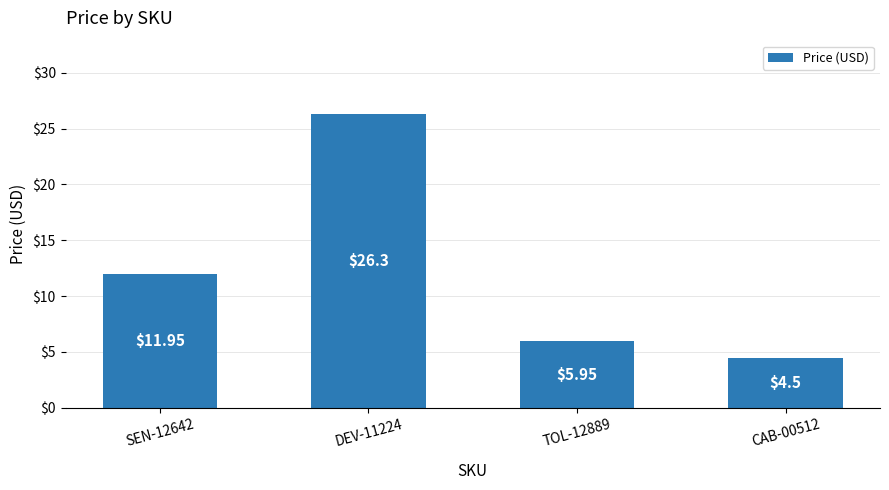

What position from the left is DEV-11224?

2